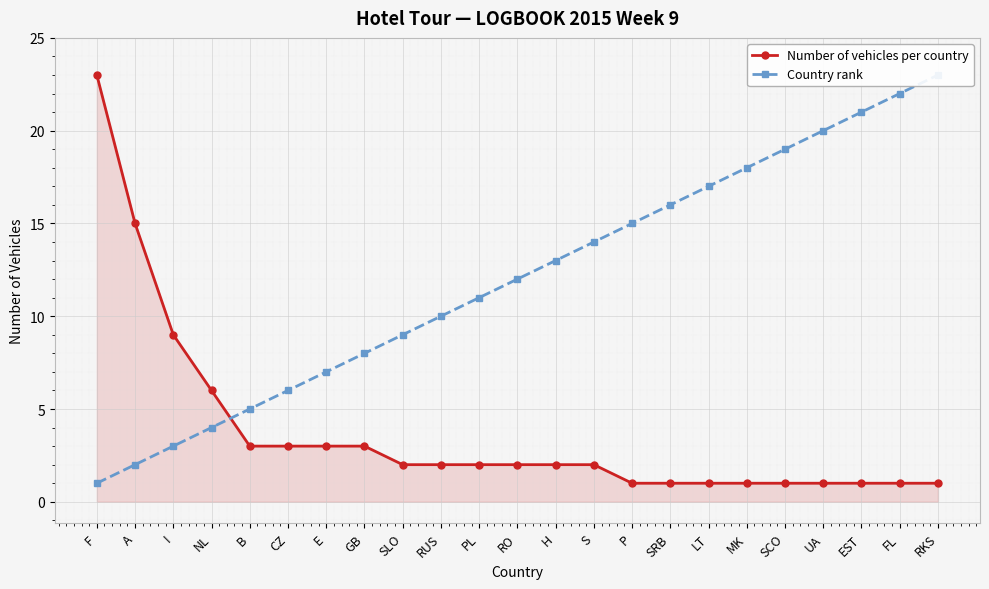

Where does the Number of vehicles per country series first go above 2?

F